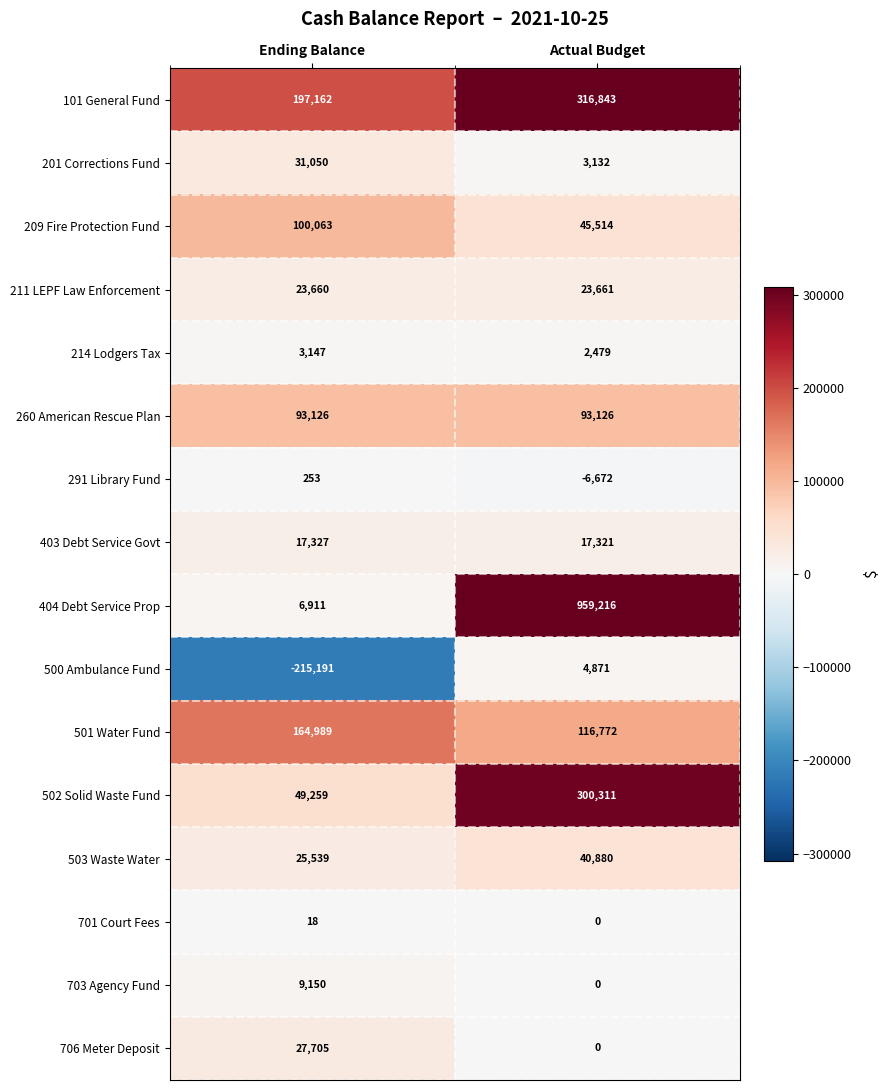

What is the total value across all series at Actual Budget?

1917454